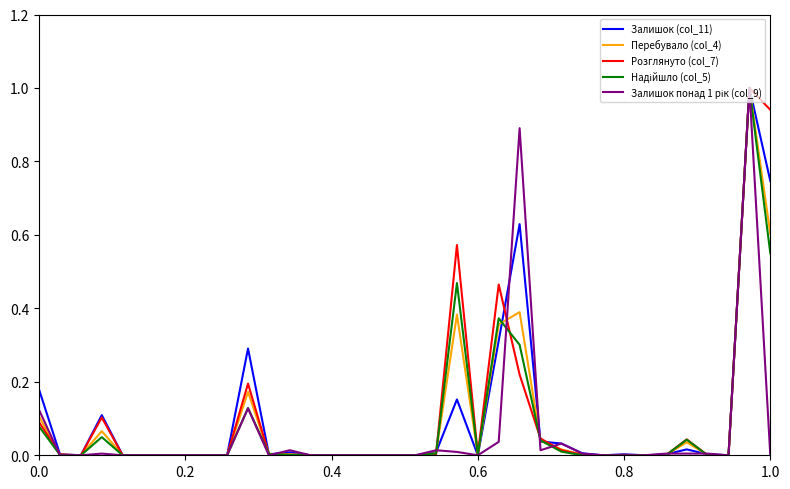

What is the maximum value shown in the chart?

1.0